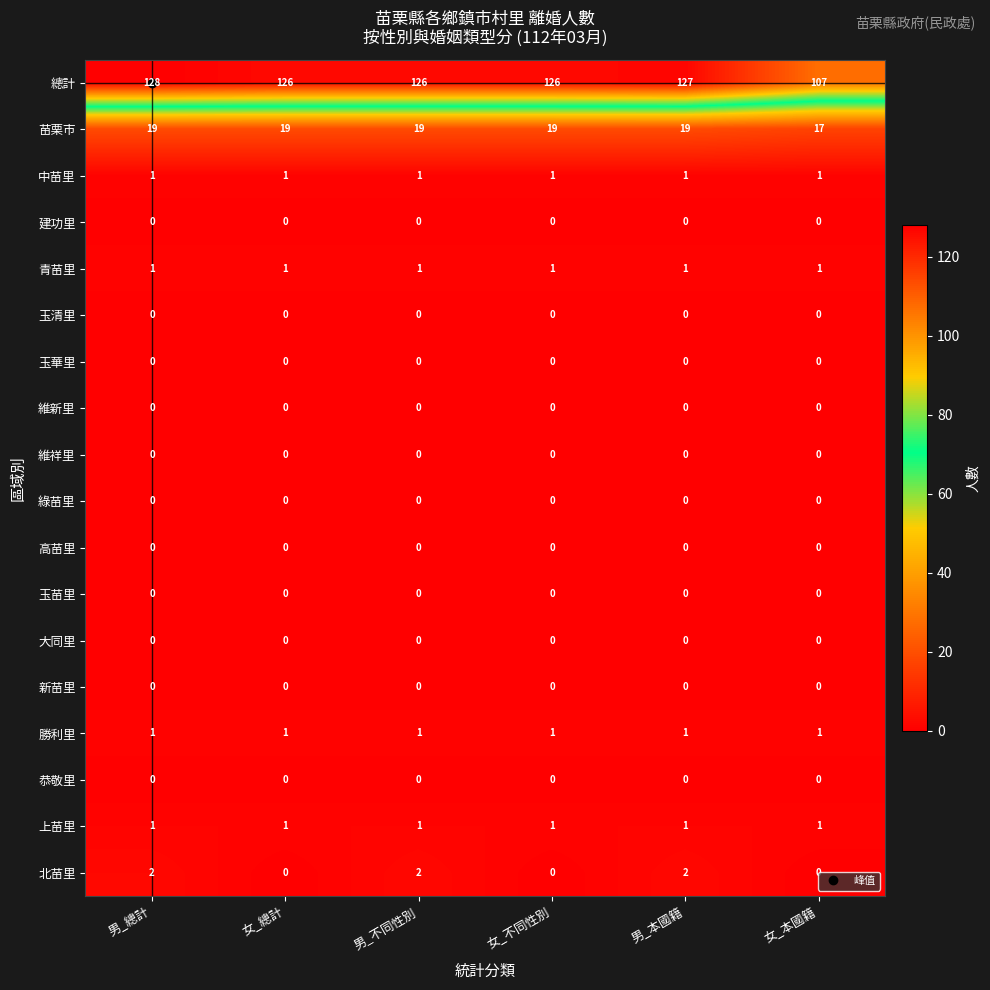

Which series has the largest range (max minus min)?

總計